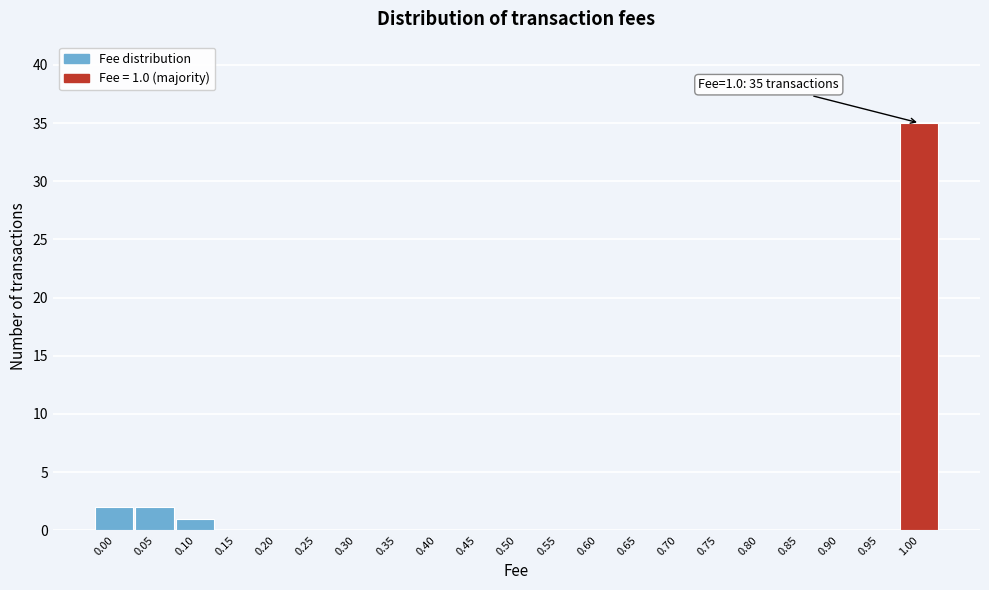

Reading left to right, transcribe all the data shown in this chart.

0.00=2	0.05=2	0.10=1	0.15=0	0.20=0	0.25=0	0.30=0	0.35=0	0.40=0	0.45=0	0.50=0	0.55=0	0.60=0	0.65=0	0.70=0	0.75=0	0.80=0	0.85=0	0.90=0	0.95=0	1.00=35